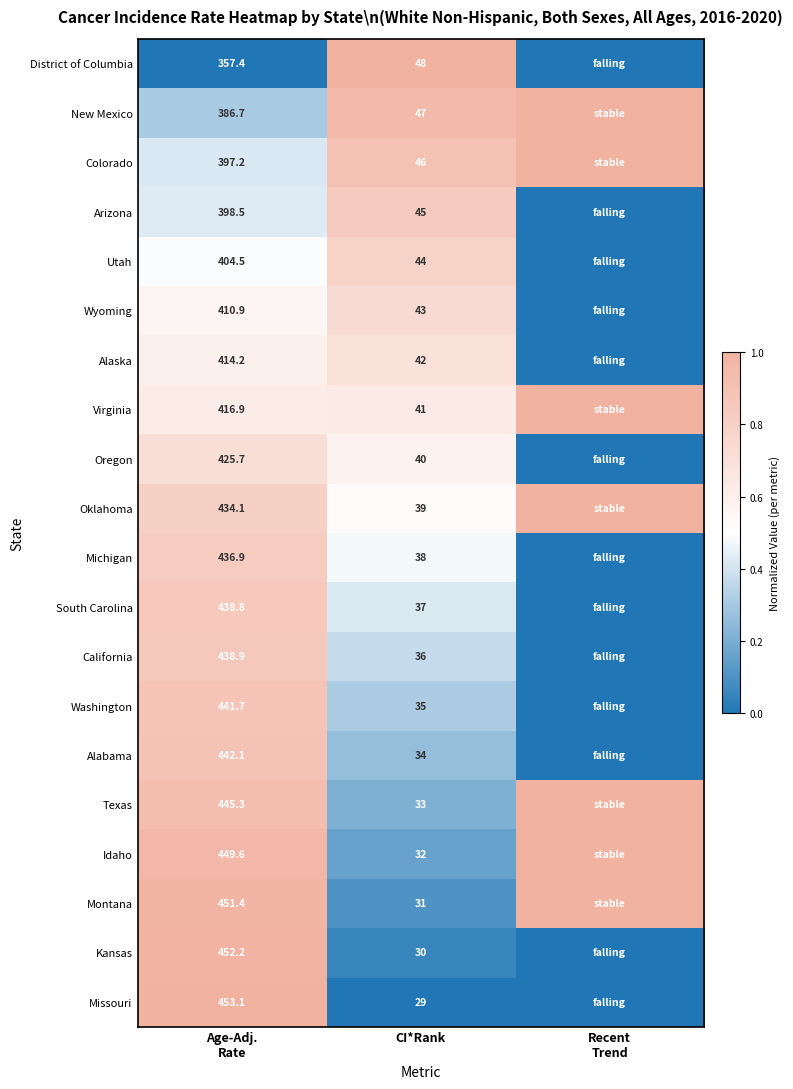

Is it true that Michigan equals 0.2 at CI*Rank?

False